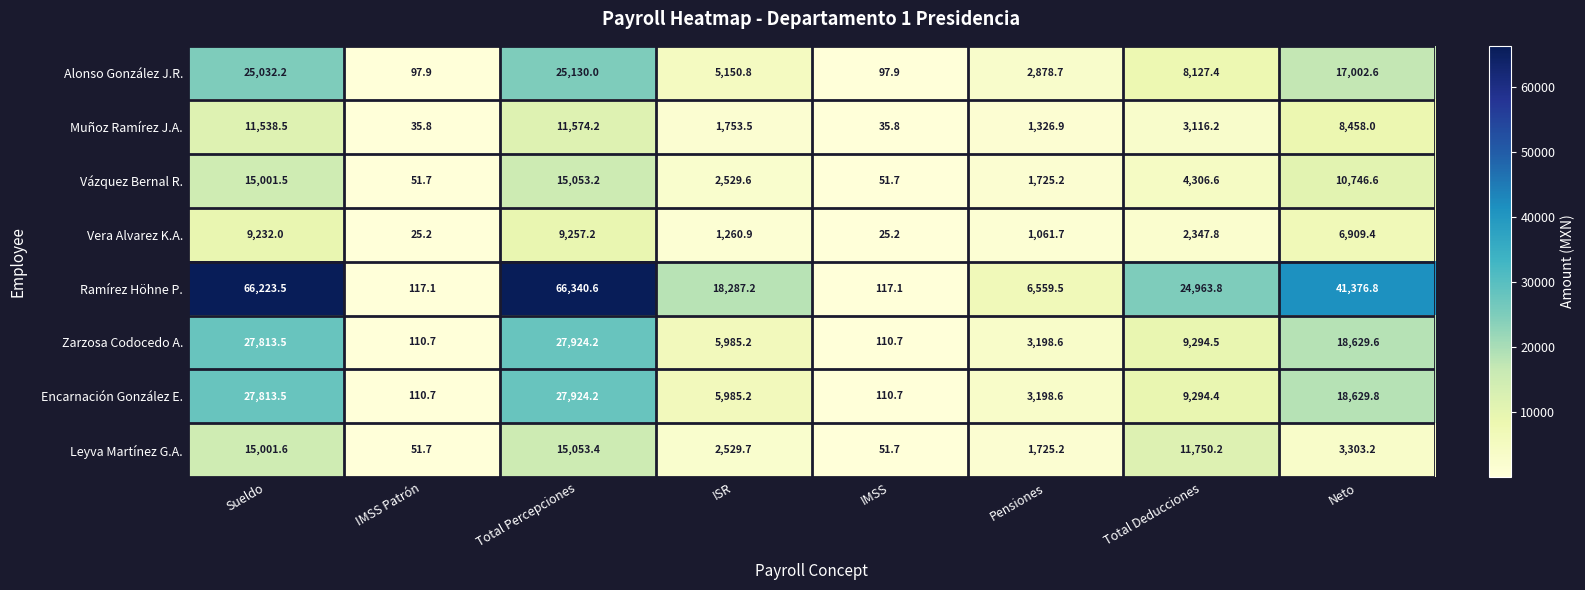

Which series has the largest total across all categories?

Ramírez Höhne P.